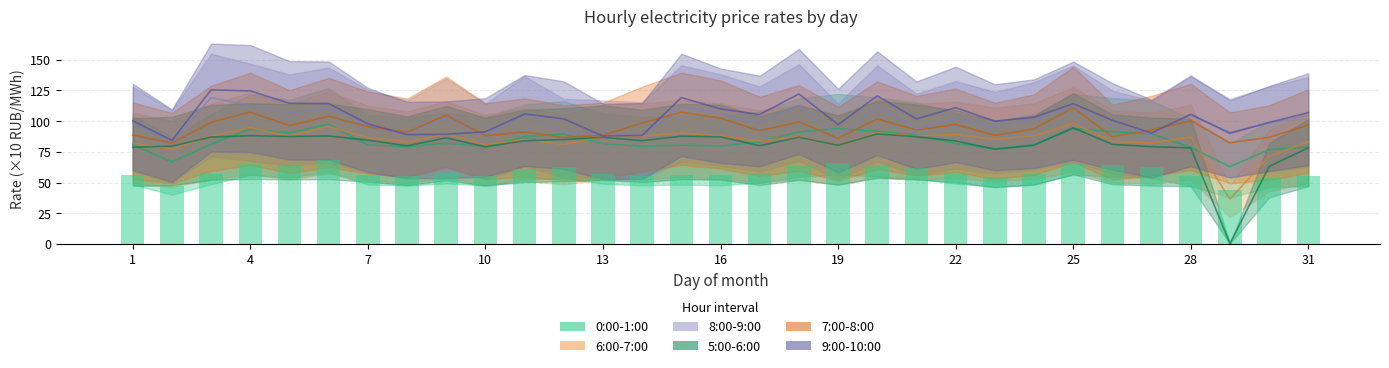

At which category does the chart reach its peak across all series?

3